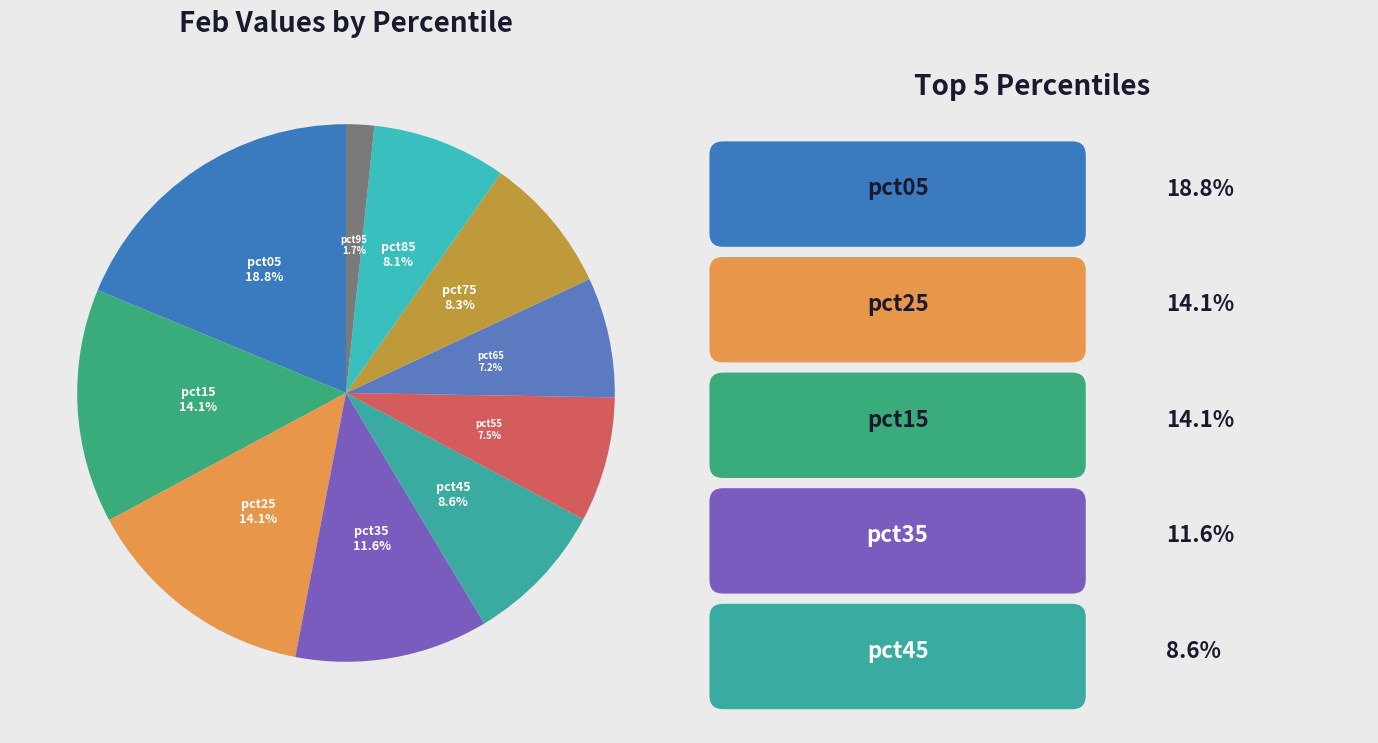

What percentage is the pct35 slice, to the nearest percent?

12%